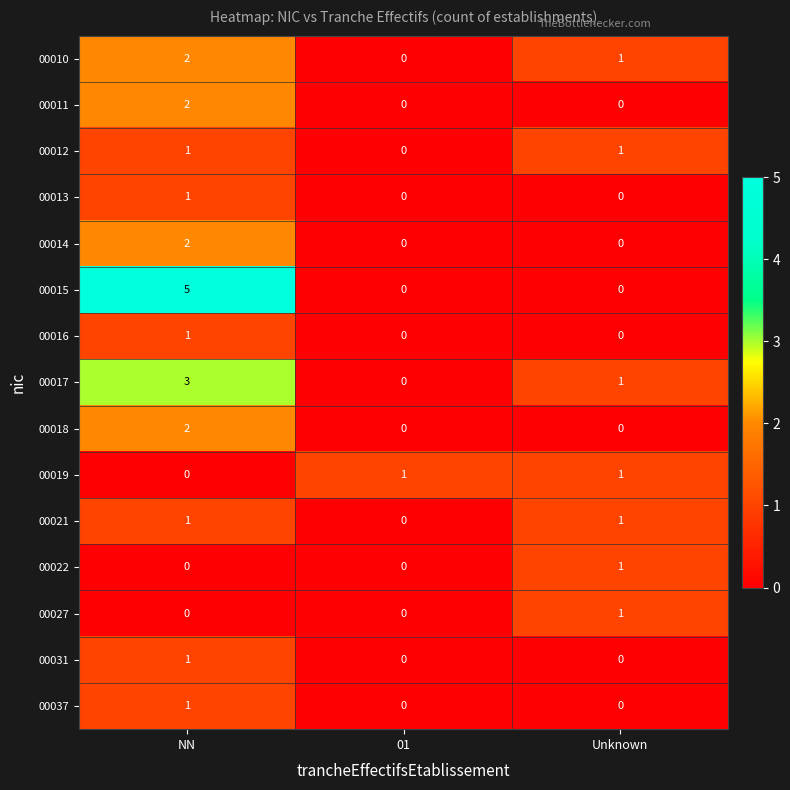

The value of 00014 at NN is 2. True or false?

True